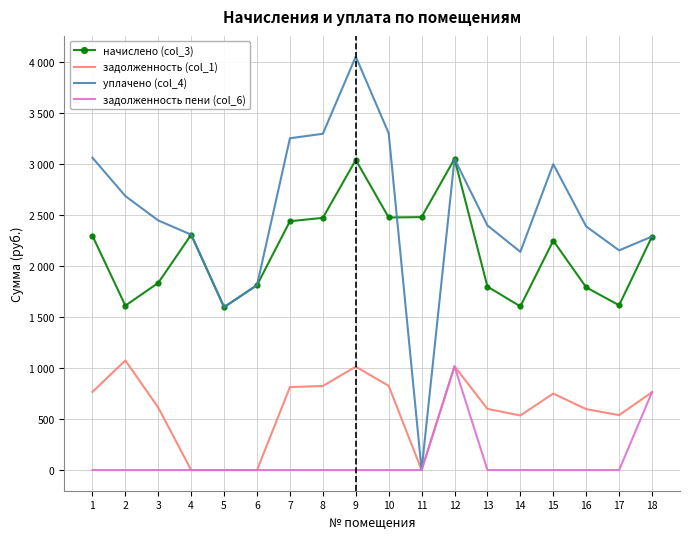

What is the maximum value shown in the chart?

4057.0